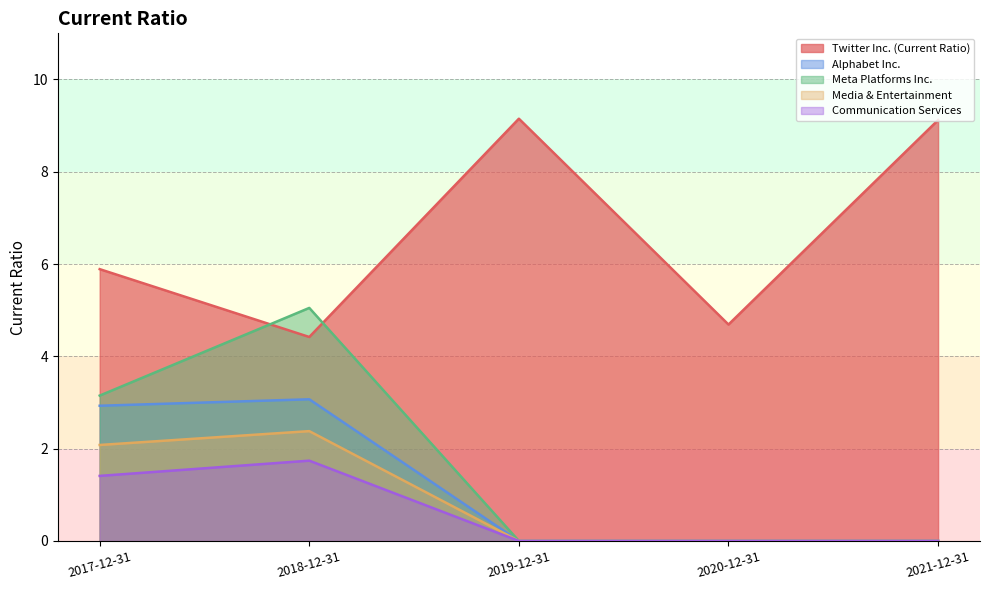

Which category has the highest value across all series?

2019-12-31